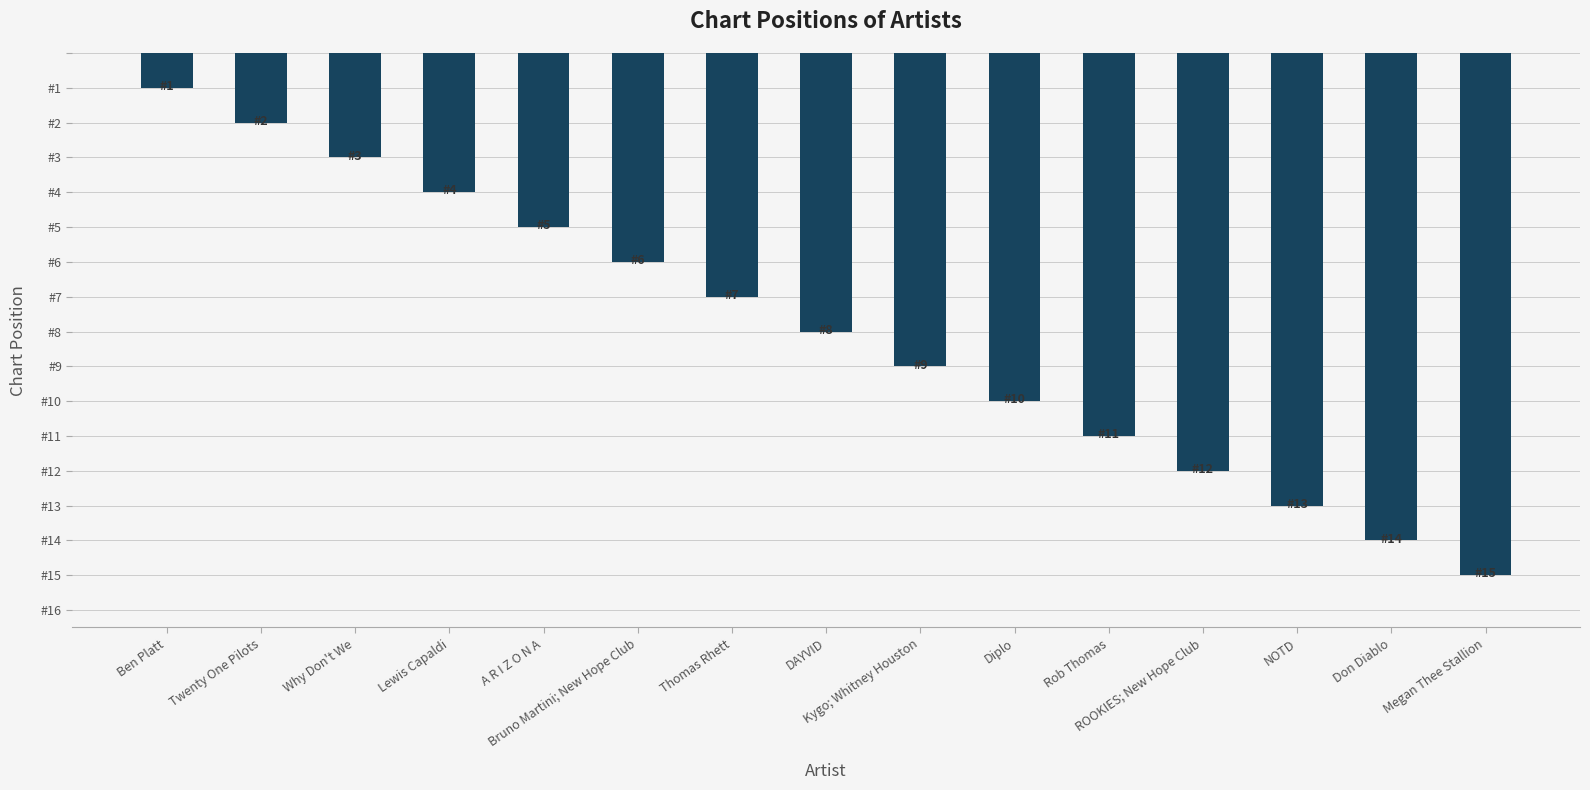

Are the bars horizontal?

No